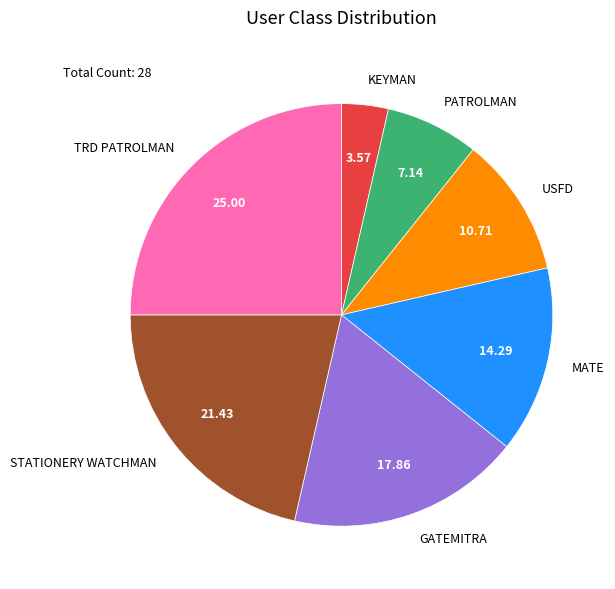

How many slices are in this pie chart?

7